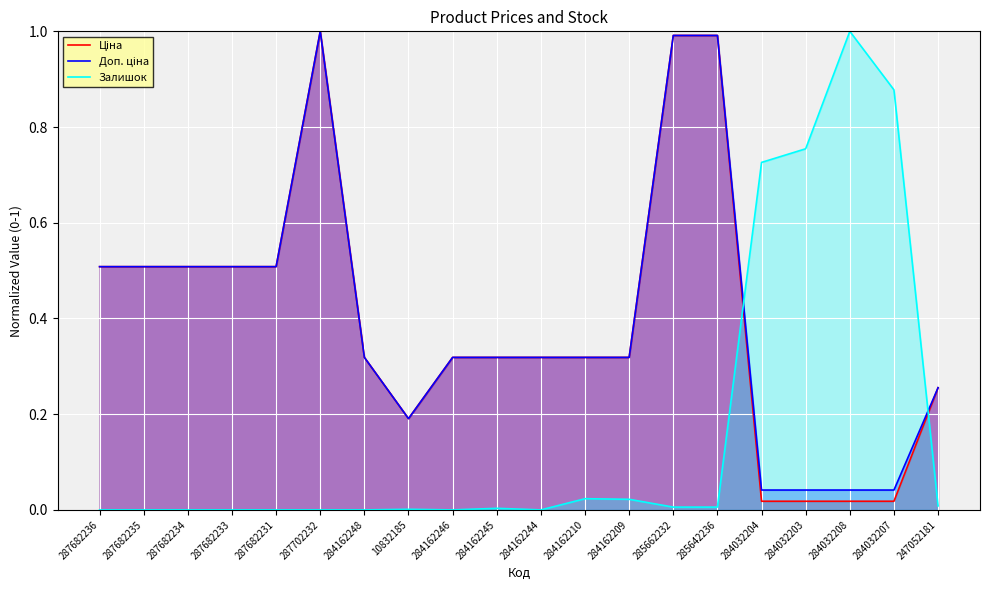

Which series has the largest total across all categories?

Доп. ціна